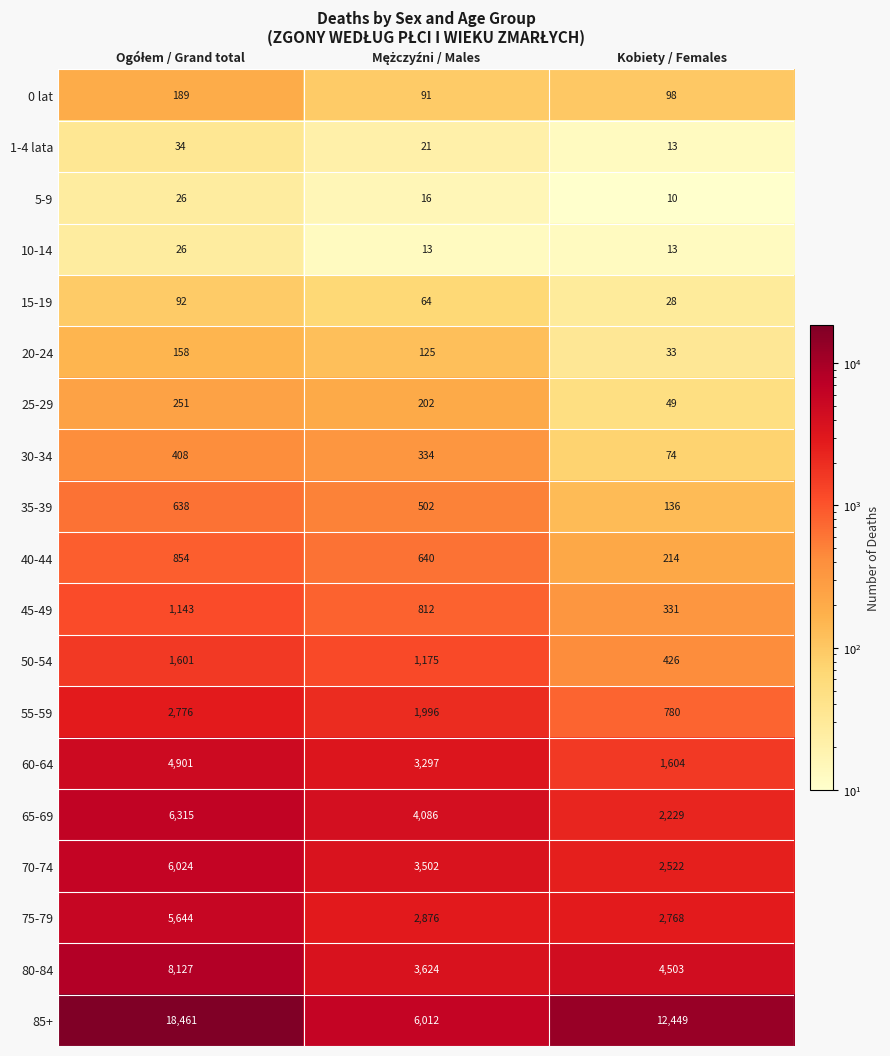

True or false: 5-9 has a value of 10 at Kobiety / Females.

True